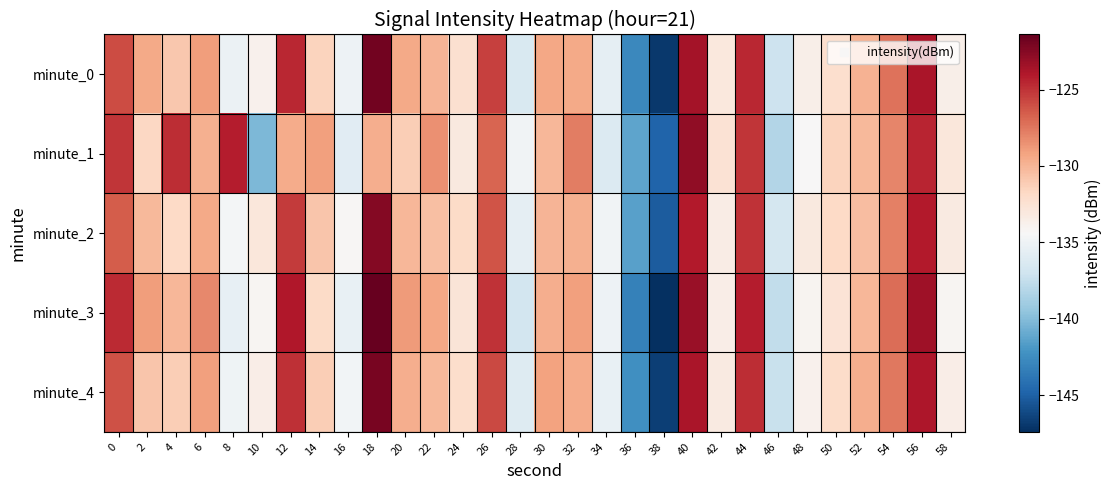

At which category is the sum across all series the highest?

18